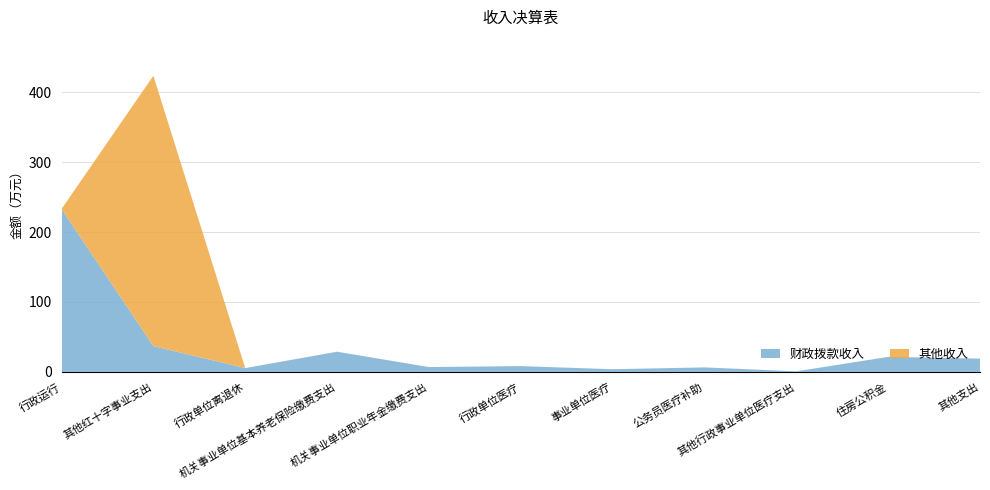

Reading left to right, extract all data points from this chart.

财政拨款收入: 232.9	36.9	5.5	28.9	6.9	8.3	3.8	6.5	0.8	21.5	19.0
其他收入: 0.0	386.6	0.0	0.0	0.0	0.0	0.0	0.0	0.0	0.0	0.0